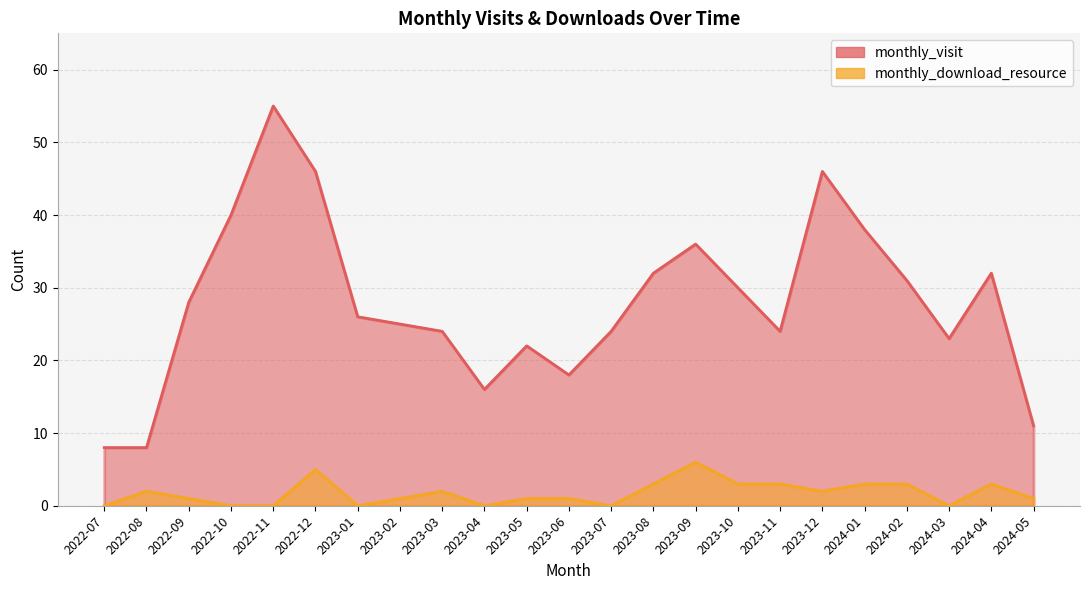

Is the value of monthly_visit at 2022-11 greater than the value of monthly_download_resource at 2022-11?

Yes